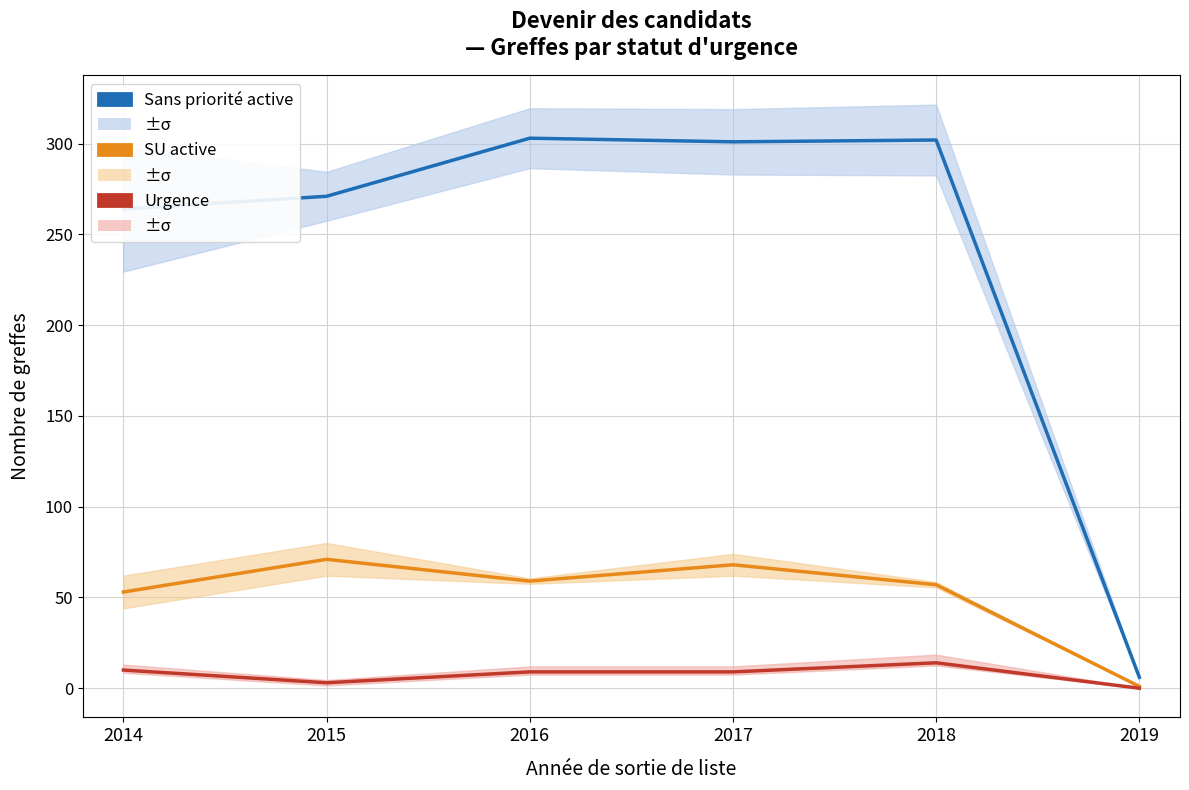

What is the sum of the Urgence values at 2016 and 2019?

9